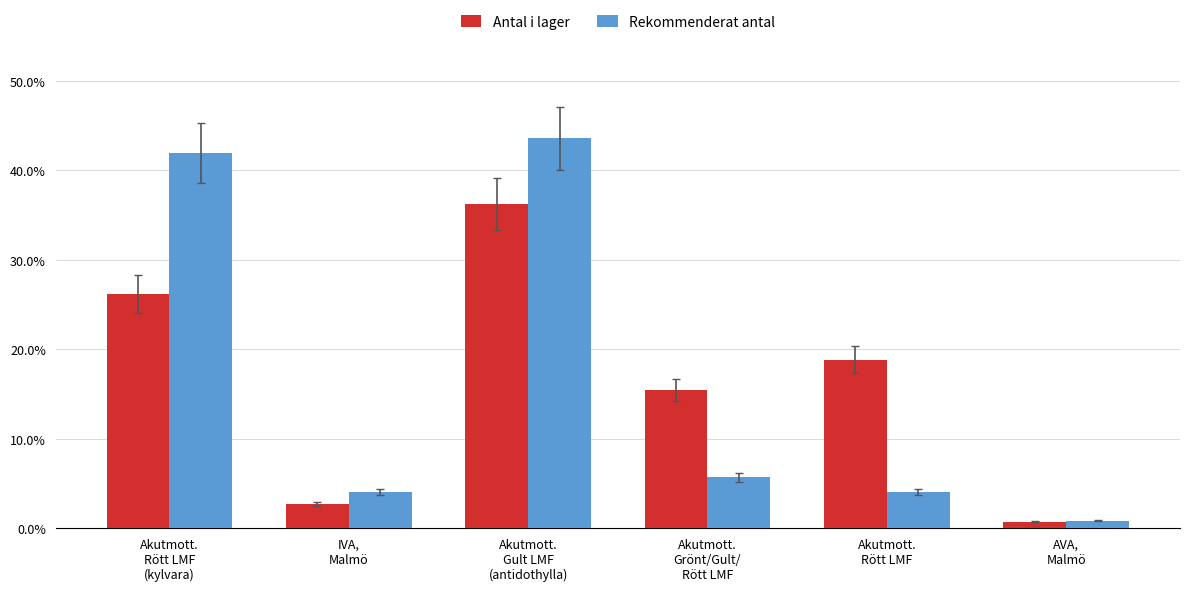

How many values in the Antal i lager series are below 18?

3